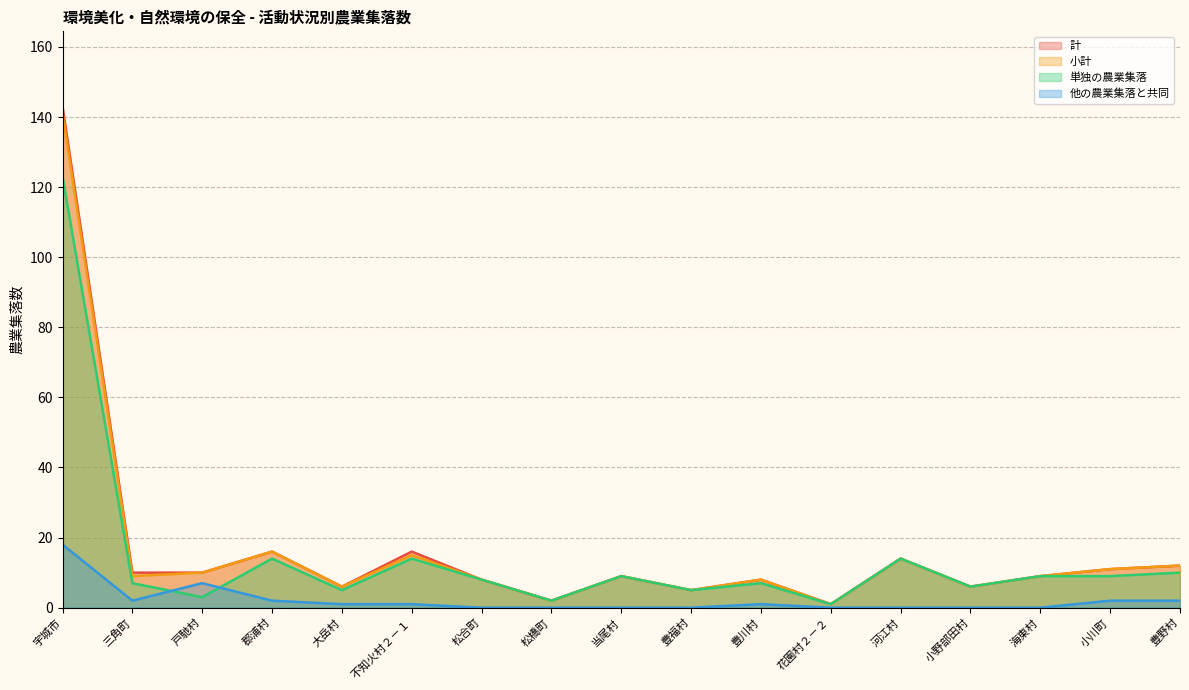

What is the value of the 計 point at the 12th from the left?

1